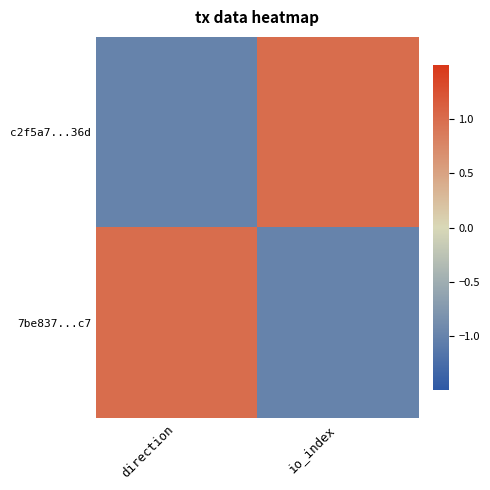

Which series changed the most between direction and io_index?

c2f5a7...36d